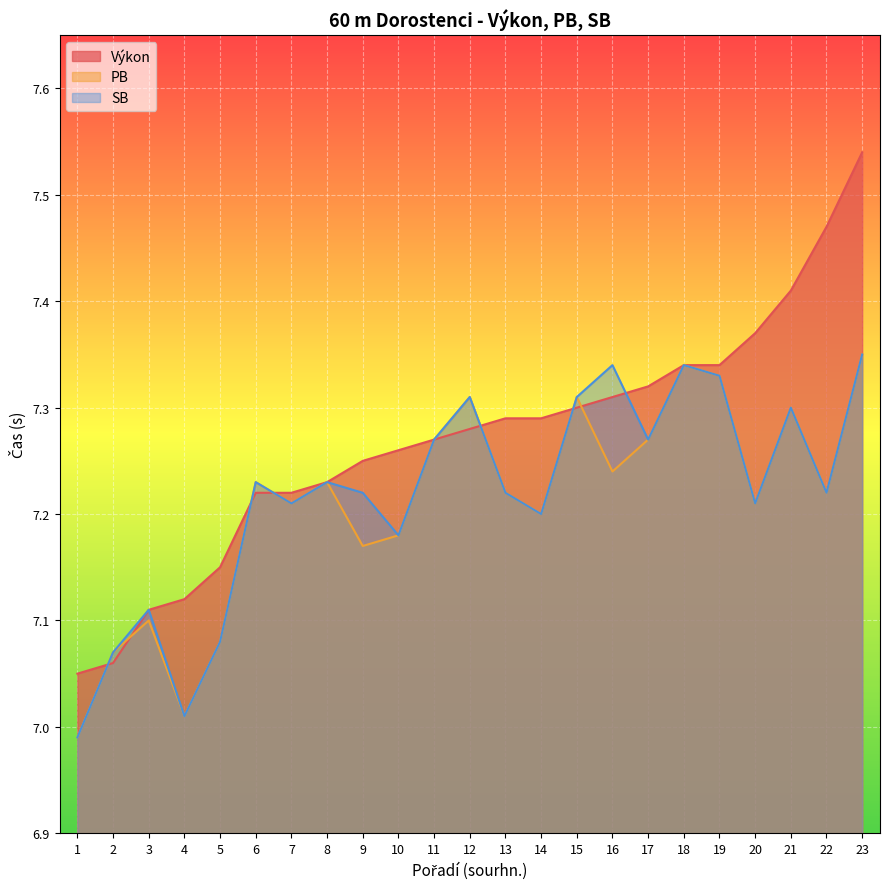

True or false: Výkon and SB intersect in this chart.

True